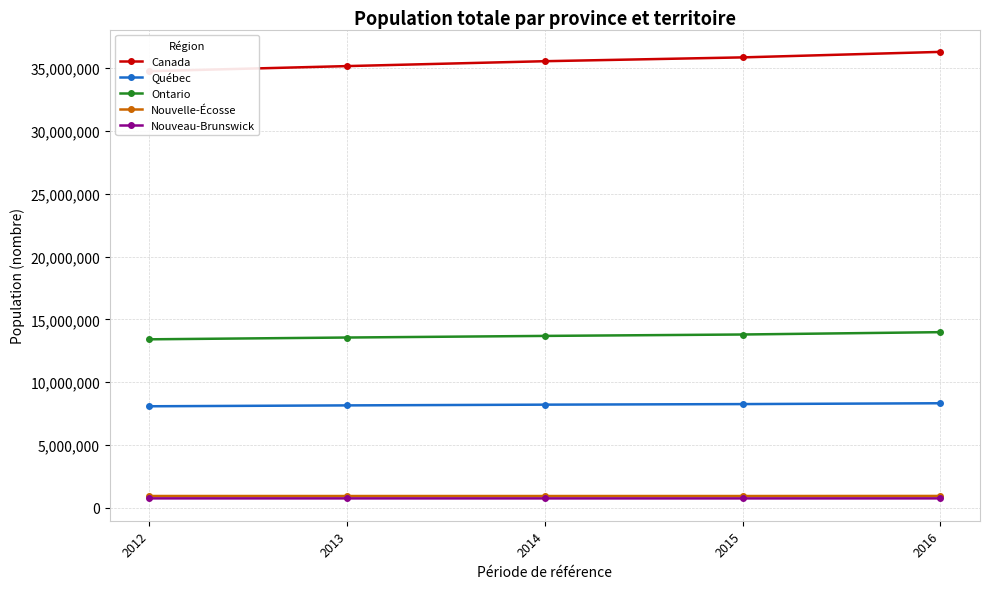

At which category does the chart reach its minimum across all series?

2015